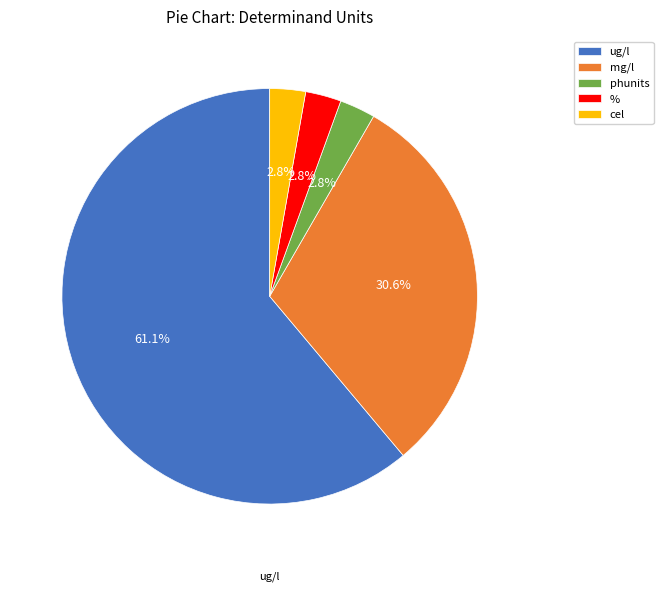

What portion of the pie excludes cel?

97.2%